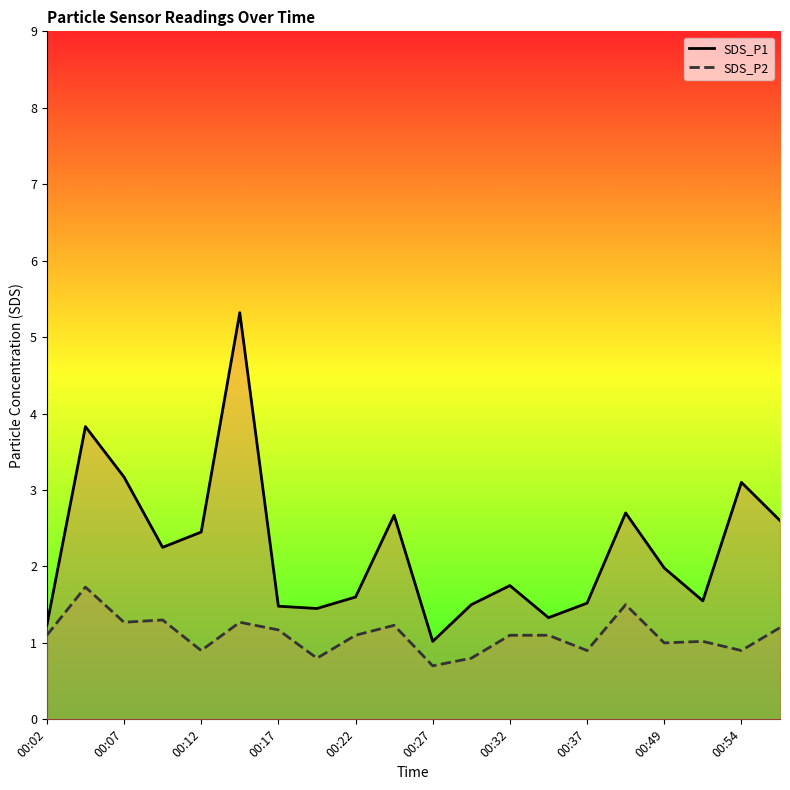

The value of SDS_P1 at 00:22 is 1.6. True or false?

True